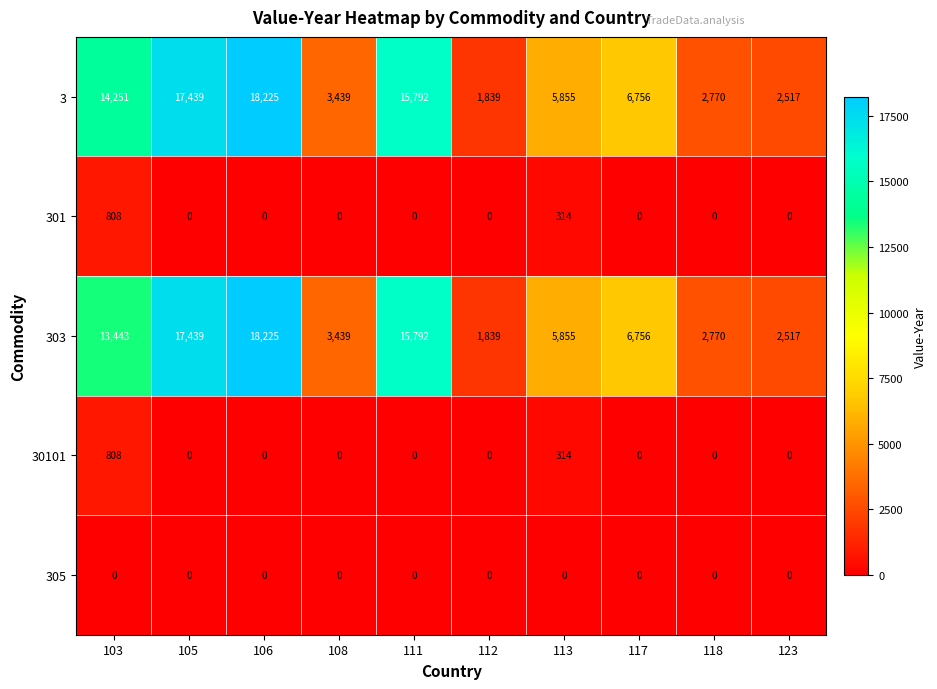

What is the difference between the maximum and minimum values in the 303 series?

16386